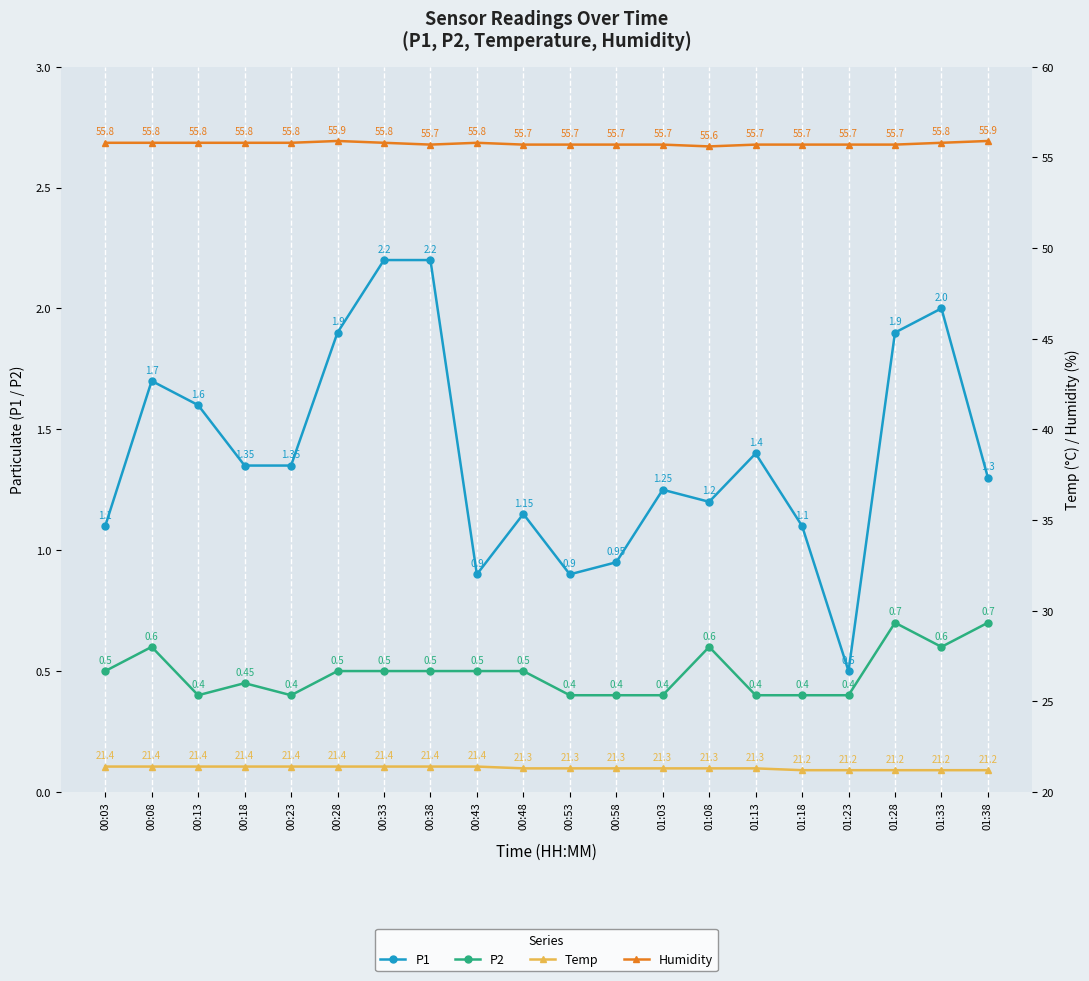

What is the spread (max minus min) of values at 01:08?

55.0